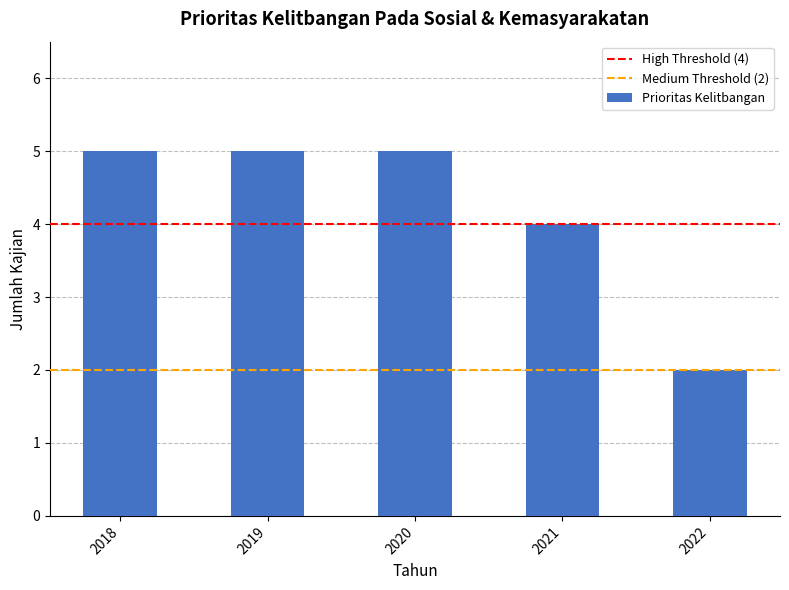

What is the ratio of the value at 2021 to the value at 2019?

0.8